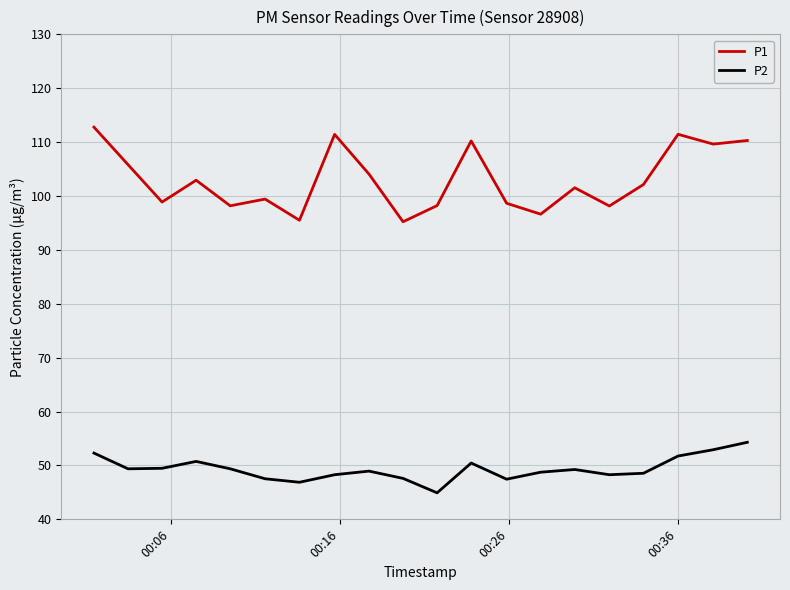

At how many categories does at least one series exceed 48?

20